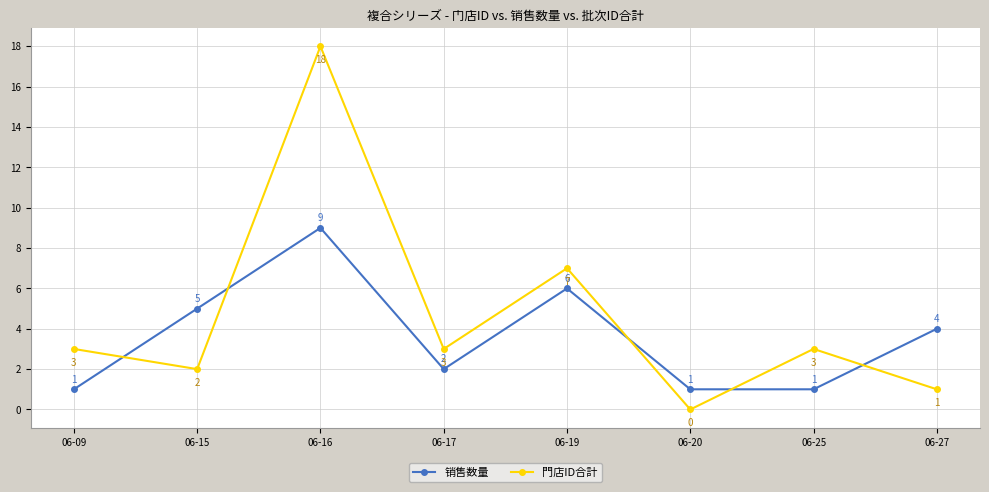

Which series changed the most between 06-09 and 06-20?

門店ID合計